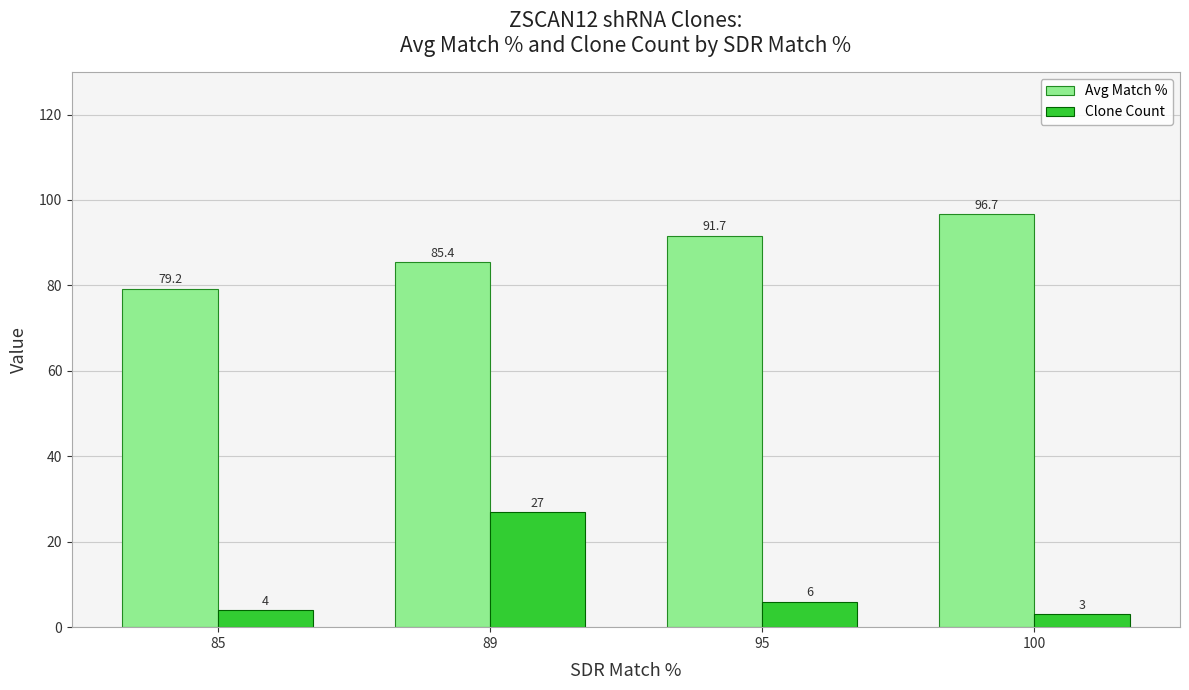

Rank the series by their maximum value, from lowest to highest.

Clone Count, Avg Match %